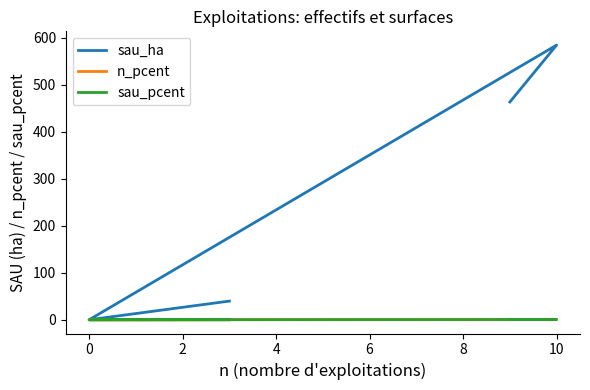

True or false: sau_ha and sau_pcent intersect in this chart.

False